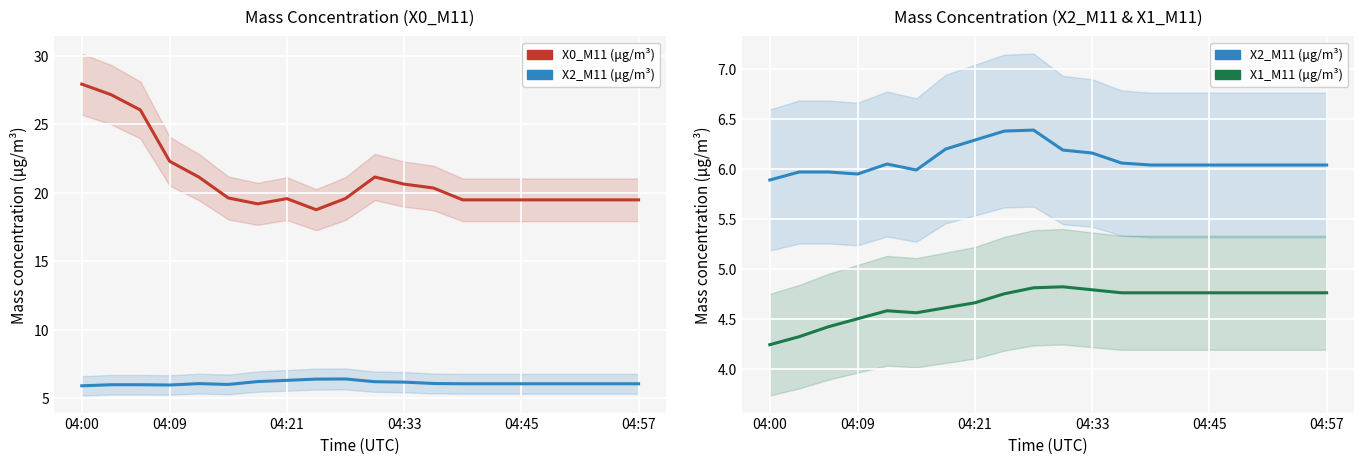

Which series has the largest range (max minus min)?

X0_M11 (μg/m³)